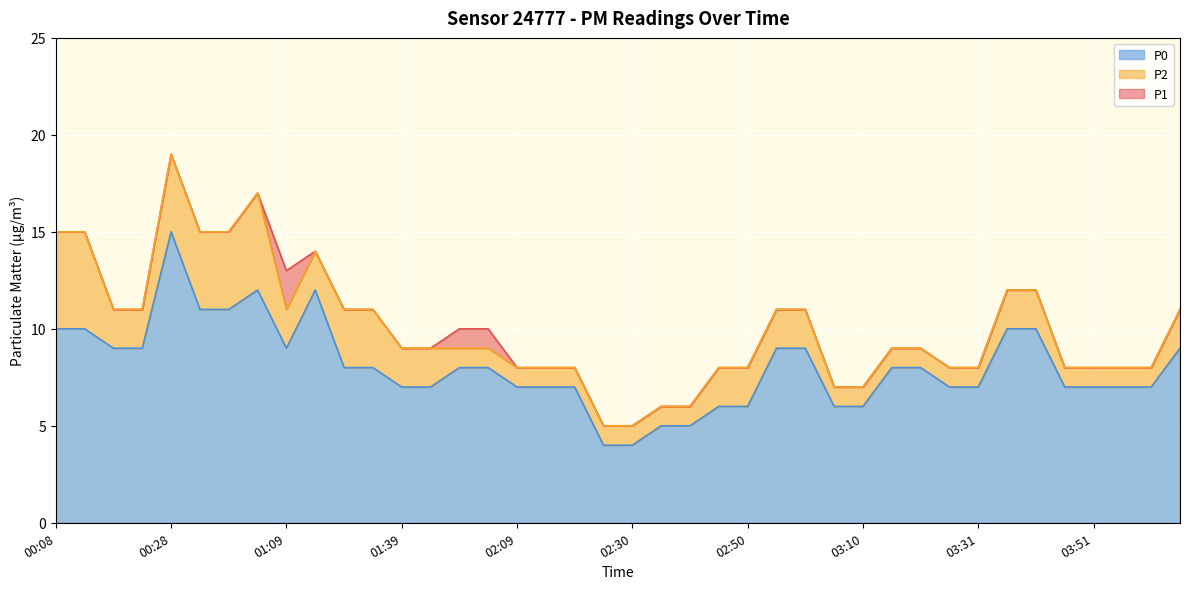

Reading left to right, extract all data points from this chart.

P1: 15	15	11	11	19	15	15	17	13	14	11	11	9	9	10	10	8	8	8	5	5	6	6	8	8	11	11	7	7	9	9	8	8	12	12	8	8	8	8	11
P2: 15	15	11	11	19	15	15	17	11	14	11	11	9	9	9	9	8	8	8	5	5	6	6	8	8	11	11	7	7	9	9	8	8	12	12	8	8	8	8	11
P0: 10	10	9	9	15	11	11	12	9	12	8	8	7	7	8	8	7	7	7	4	4	5	5	6	6	9	9	6	6	8	8	7	7	10	10	7	7	7	7	9